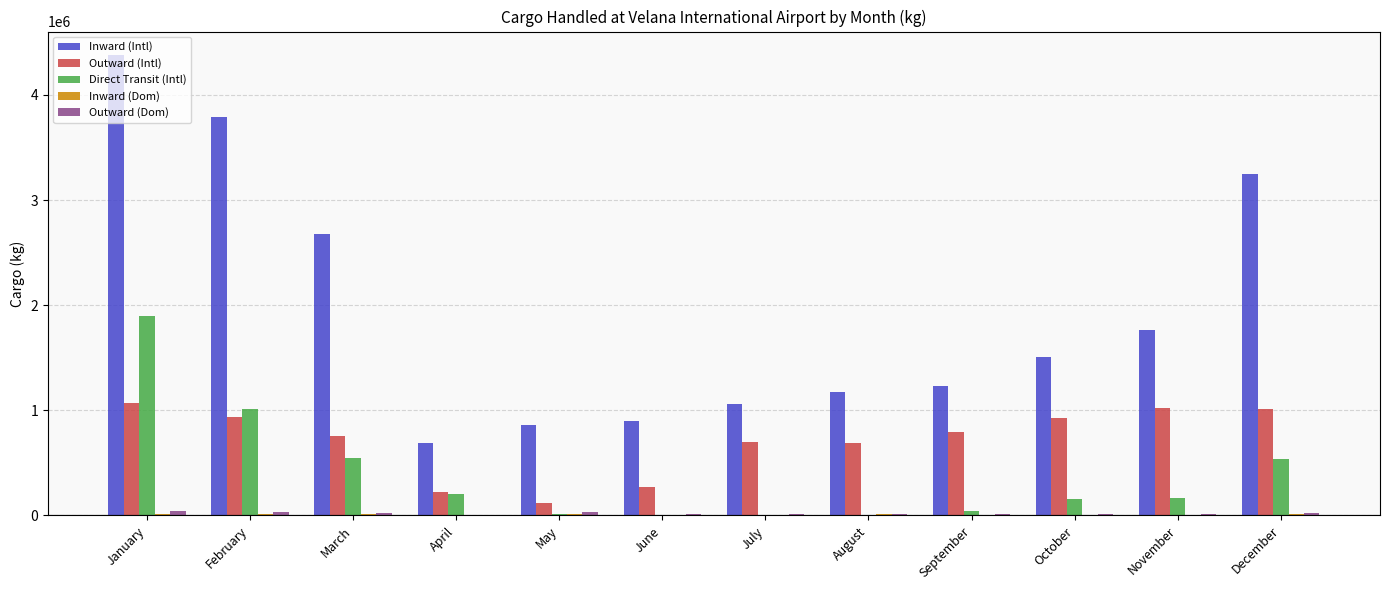

What is the maximum value shown in the chart?

4383401.1